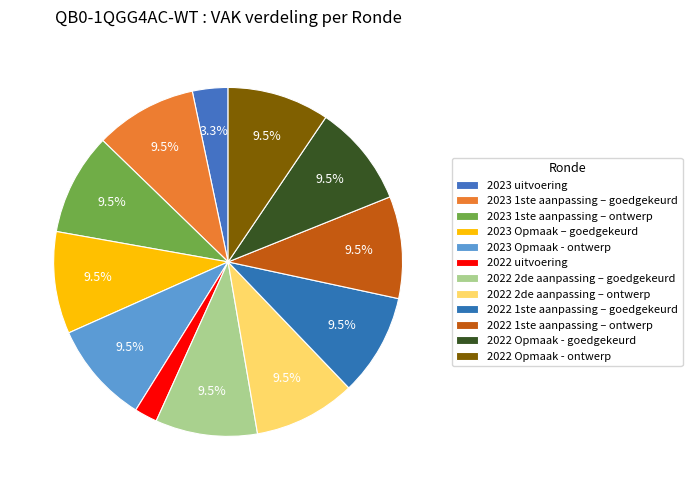

Rank the categories by value from lowest to highest.

2022 uitvoering, 2023 uitvoering, 2023 1ste aanpassing – goedgekeurd, 2023 1ste aanpassing – ontwerp, 2023 Opmaak – goedgekeurd, 2023 Opmaak - ontwerp, 2022 2de aanpassing – goedgekeurd, 2022 2de aanpassing – ontwerp, 2022 1ste aanpassing – goedgekeurd, 2022 1ste aanpassing – ontwerp, 2022 Opmaak - goedgekeurd, 2022 Opmaak - ontwerp